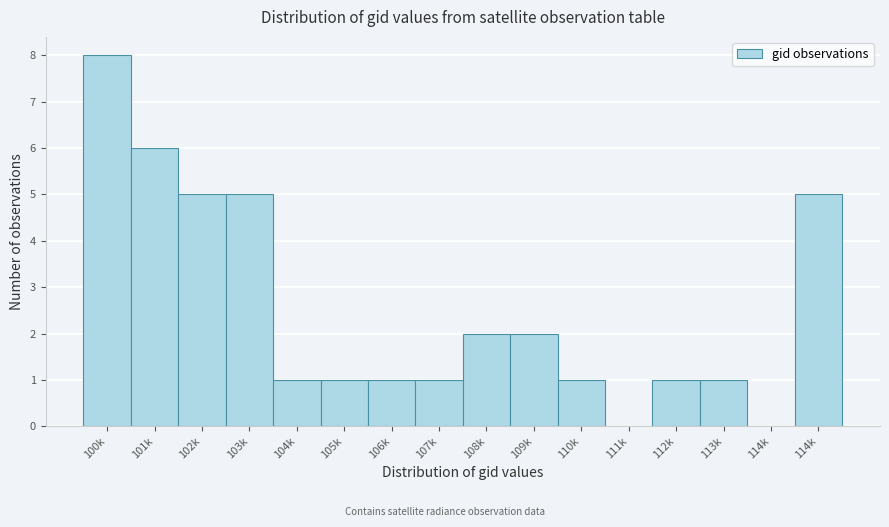

Count the number of data series in this chart.

1